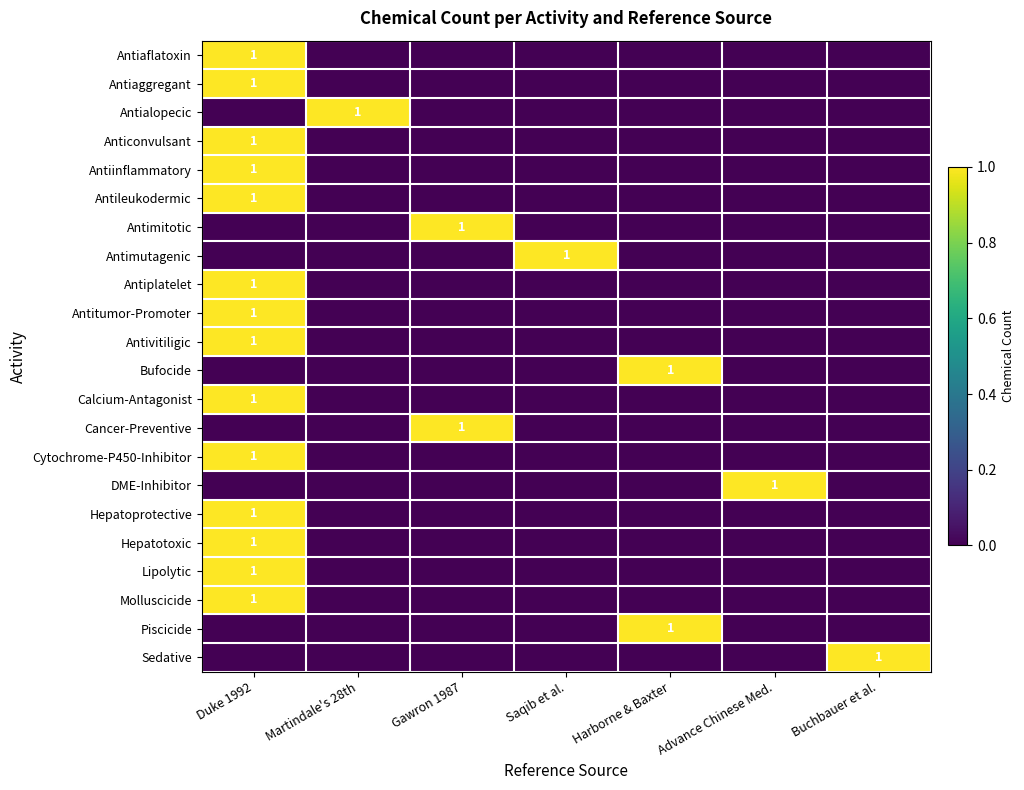

What is the spread (max minus min) of values at Saqib et al.?

1